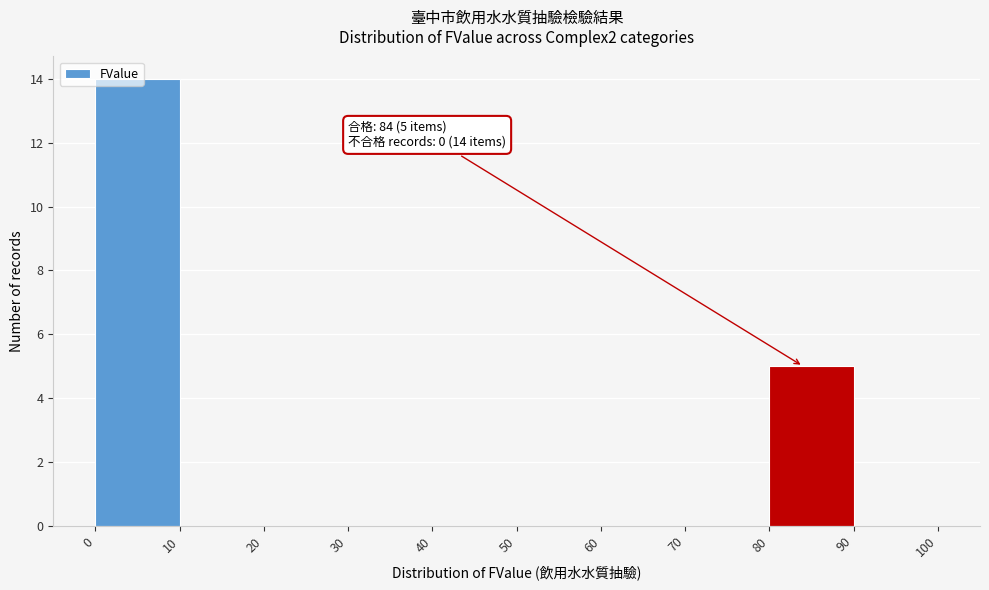

Which range on the x-axis has the tallest bar?

0 to 10